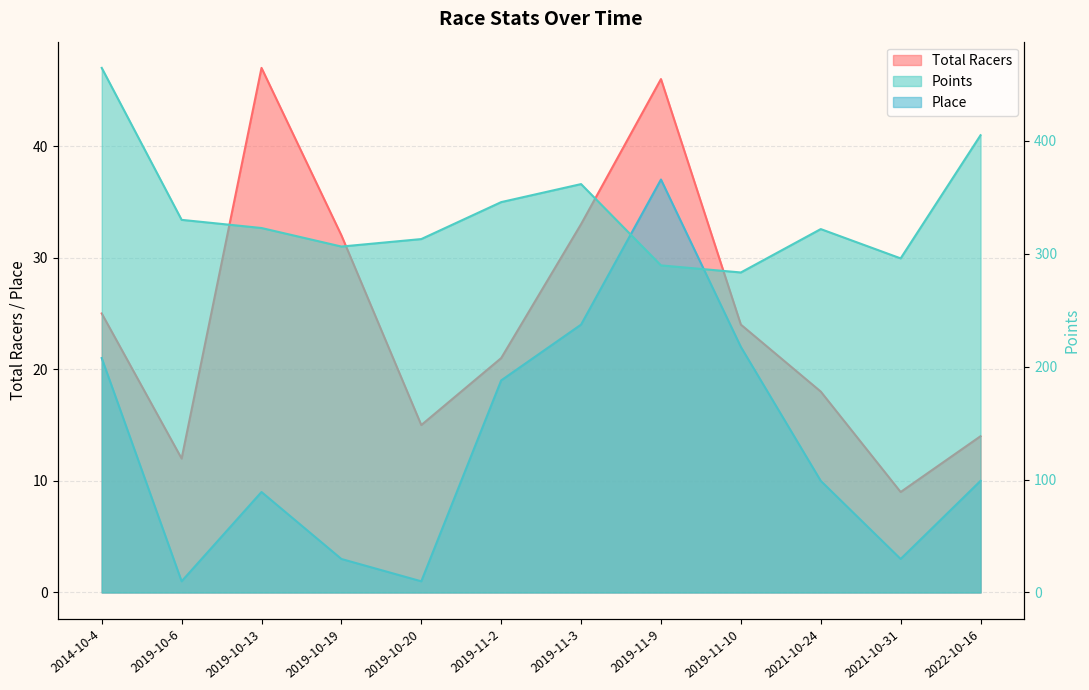

Count the number of categories in the chart.

12